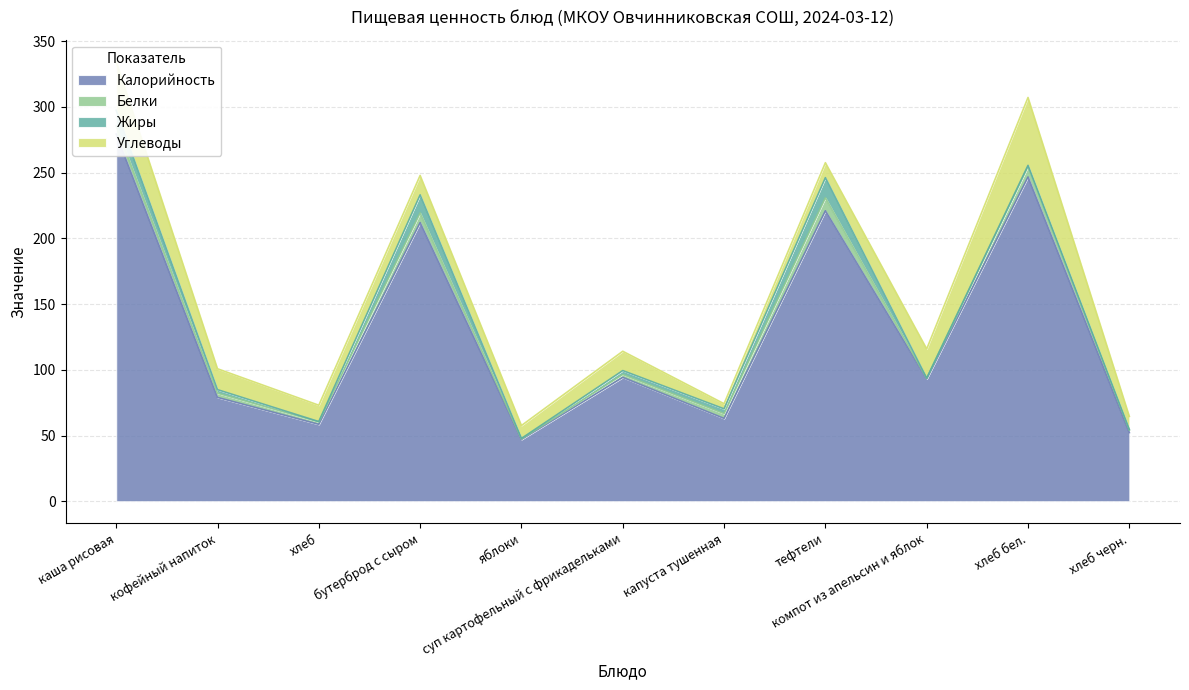

Reading right to left, extract all data points from this chart.

Калорийность: хлеб черн.=52.2	хлеб бел.=246.8	компот из апельсин и яблок=93.0	тефтели=221.0	капуста тушенная=63.0	суп картофельный с фрикадельками=94.2	яблоки=47.0	бутерброд с сыром=212.0	хлеб=58.5	кофейный напиток=79.0	каша рисовая=279.4
Белки: хлеб черн.=2.0	хлеб бел.=8.0	компот из апельсин и яблок=0.5	тефтели=9.9	капуста тушенная=3.7	суп картофельный с фрикадельками=2.2	яблоки=0.4	бутерброд с сыром=7.4	хлеб=1.9	кофейный напиток=3.2	каша рисовая=6.3
Жиры: хлеб черн.=0.4	хлеб бел.=0.8	компот из апельсин и яблок=0.2	тефтели=15.3	капуста тушенная=3.6	суп картофельный с фрикадельками=3.0	яблоки=0.4	бутерброд с сыром=13.7	хлеб=0.2	кофейный напиток=2.7	каша рисовая=11.8
Углеводы: хлеб черн.=10.0	хлеб бел.=51.7	компот из апельсин и яблок=22.2	тефтели=11.4	капуста тушенная=3.9	суп картофельный с фрикадельками=14.7	яблоки=9.8	бутерброд с сыром=14.8	хлеб=12.4	кофейный напиток=15.9	каша рисовая=37.0